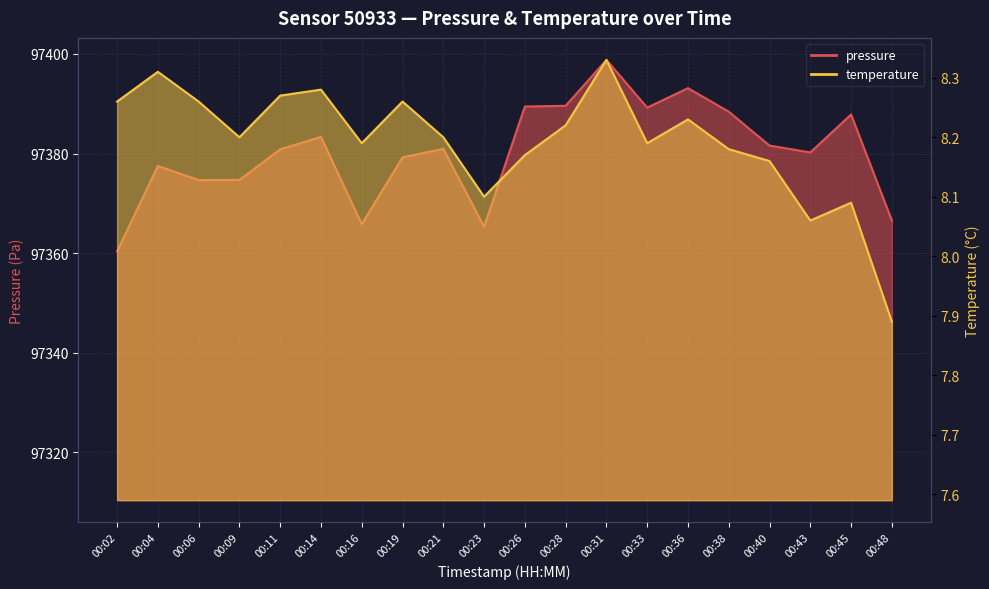

What is the difference between the highest and lowest values at 00:14?

97375.1